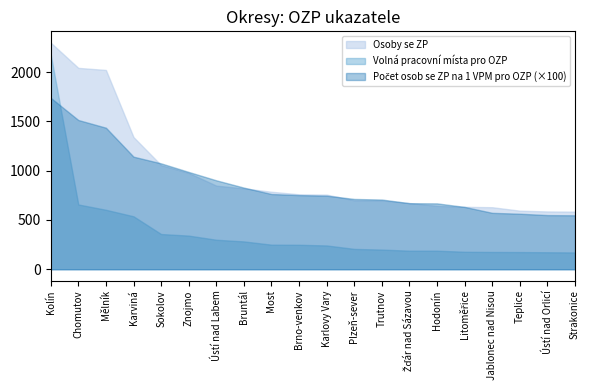

Reading left to right, extract all data points from this chart.

Počet osob se ZP na 1 VPM pro OZP: 17.4	15.1	14.4	11.4	10.7	9.9	9.0	8.3	7.6	7.5	7.5	7.1	7.1	6.7	6.7	6.3	5.7	5.6	5.5	5.5
Osoby se ZP: 2299.0	2043.0	2022.0	1341.0	1056.0	977.0	848.0	820.0	786.0	760.0	757.0	699.0	698.0	671.0	643.0	633.0	629.0	594.0	586.0	584.0
Volná pracovní místa pro OZP: 2179.0	657.0	603.0	537.0	357.0	341.0	299.0	282.0	249.0	248.0	241.0	206.0	199.0	188.0	188.0	177.0	175.0	174.0	172.0	170.0